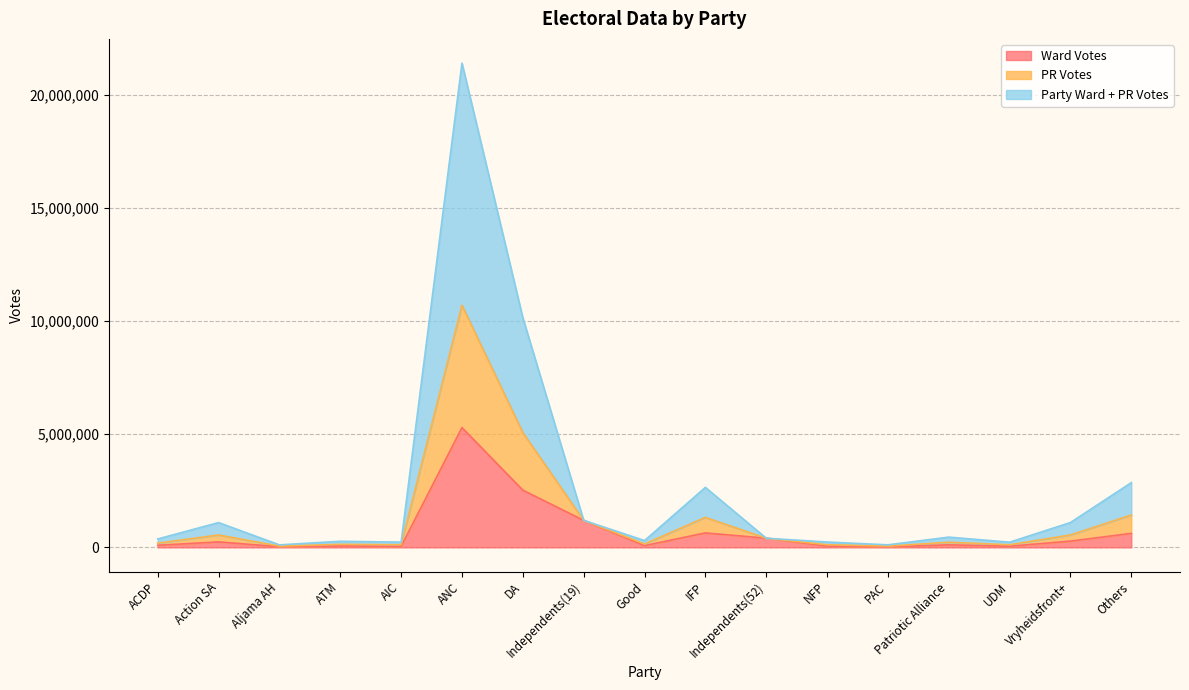

What are all the series names shown in the legend?

Ward Votes, PR Votes, Party Ward + PR Votes